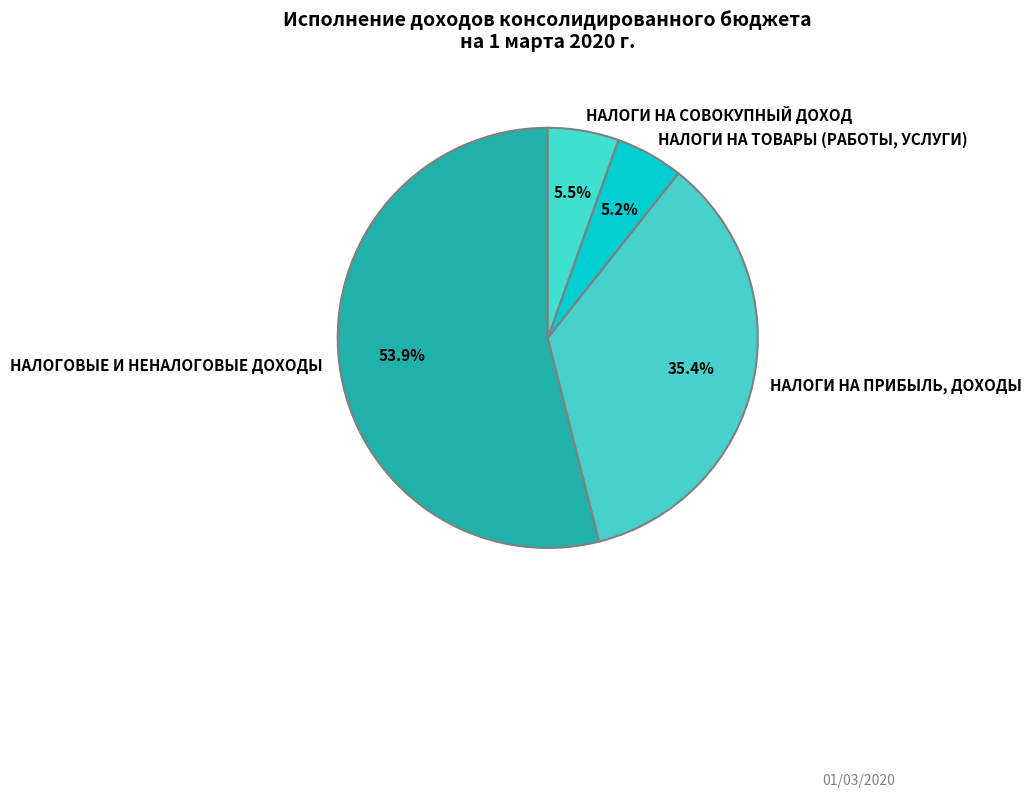

Approximately how many times larger is the value at НАЛОГИ НА ПРИБЫЛЬ, ДОХОДЫ compared to НАЛОГИ НА ТОВАРЫ (РАБОТЫ, УСЛУГИ)?

6.8